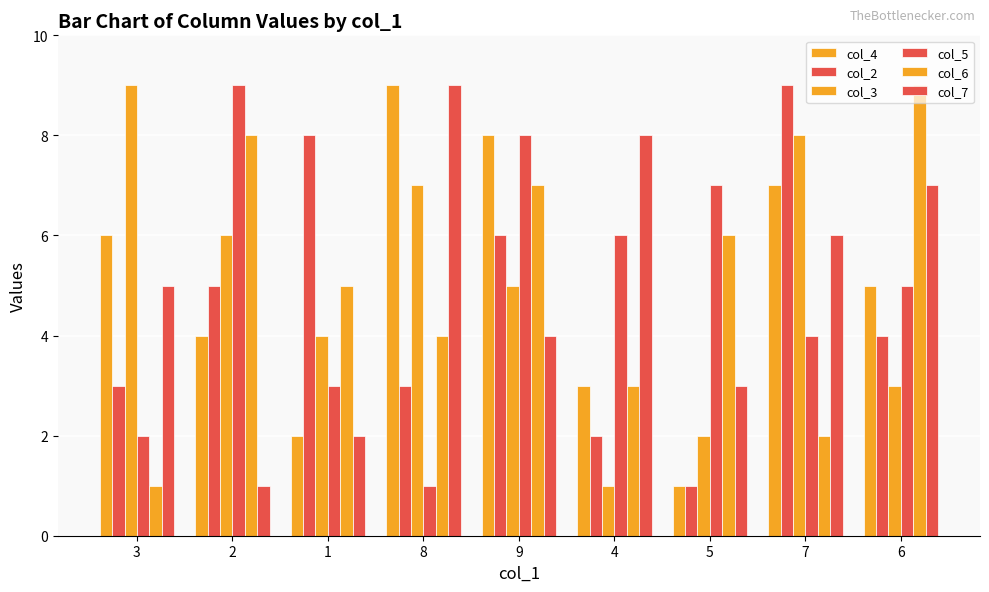

Is it true that col_3 equals 3 at 2?

False